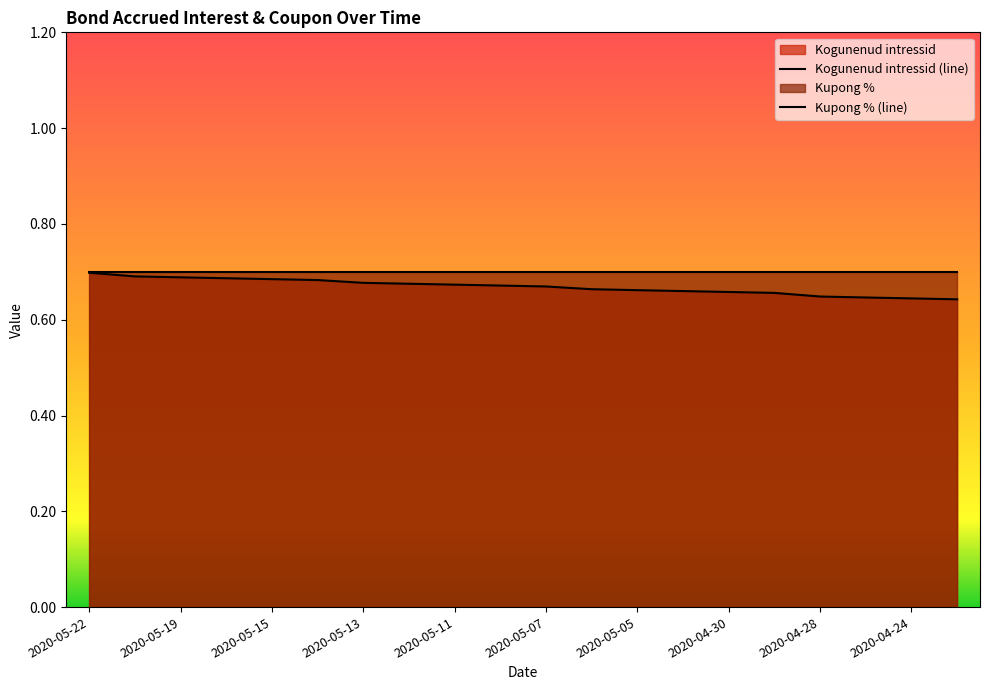

How many distinct data groups are displayed?

2